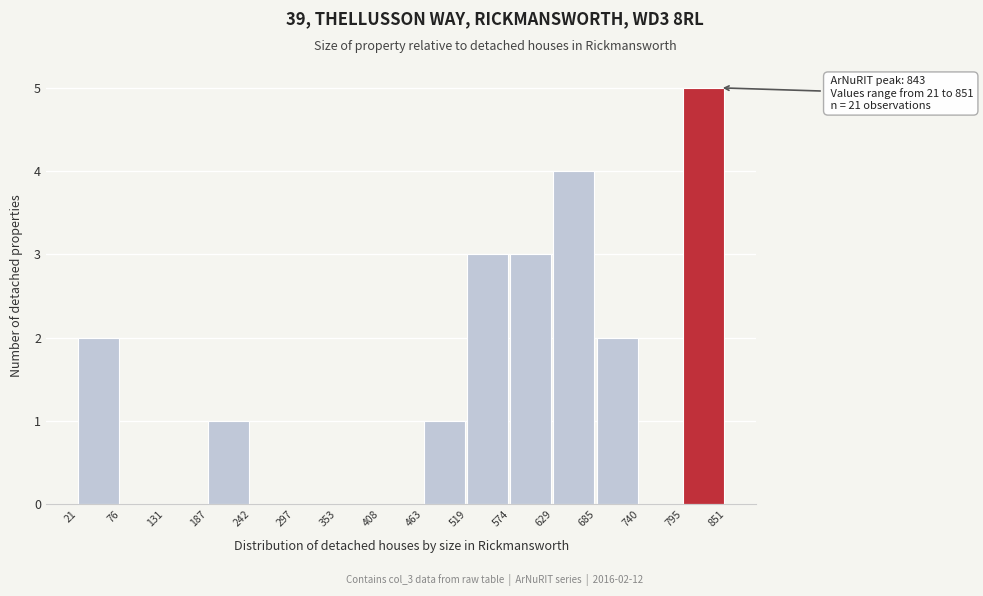

Over which range of the x-axis is the bar tallest?

795 to 851